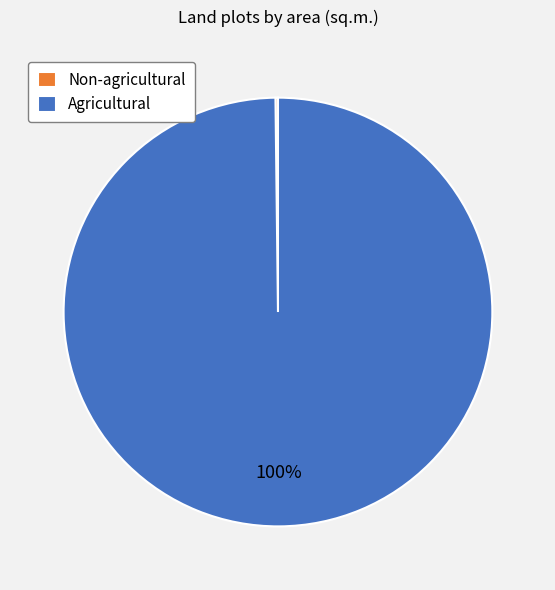

The Agricultural slice represents 100% of the pie. True or false?

True